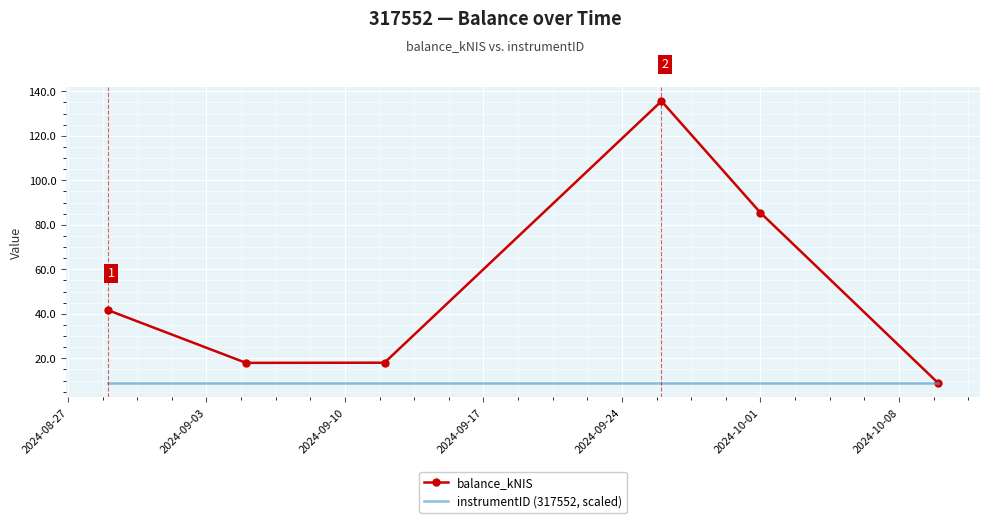

What is the maximum value shown in the chart?

135.6